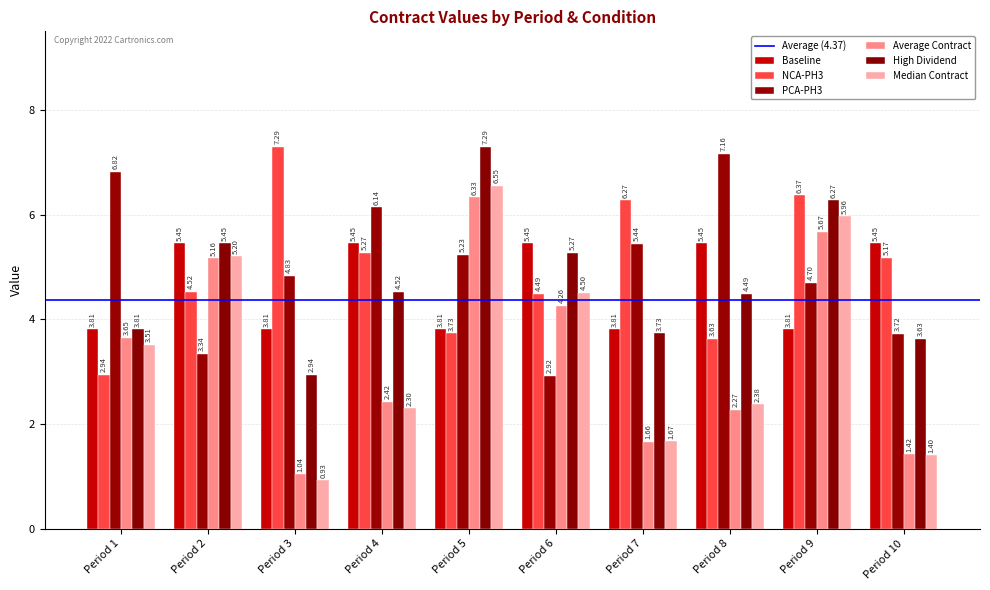

What is the total value across all series at Period 4?

26.1